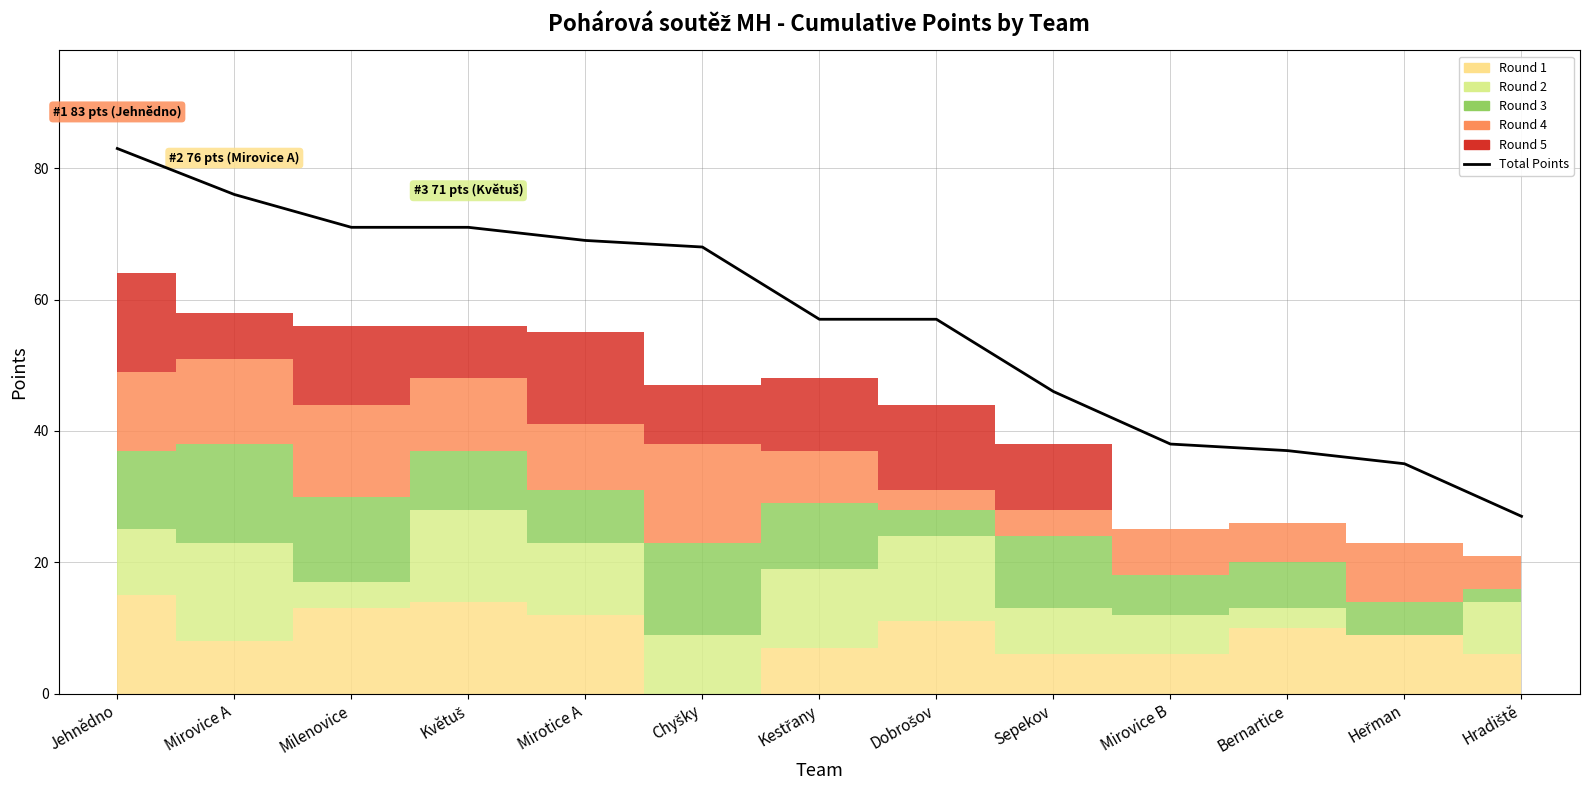

Rank the categories by value from highest to lowest.

Jehnědno, Mirovice A, Milenovice, Květuš, Mirotice A, Chyšky, Kestřany, Dobrošov, Sepekov, Mirovice B, Bernartice, Heřman, Hradiště